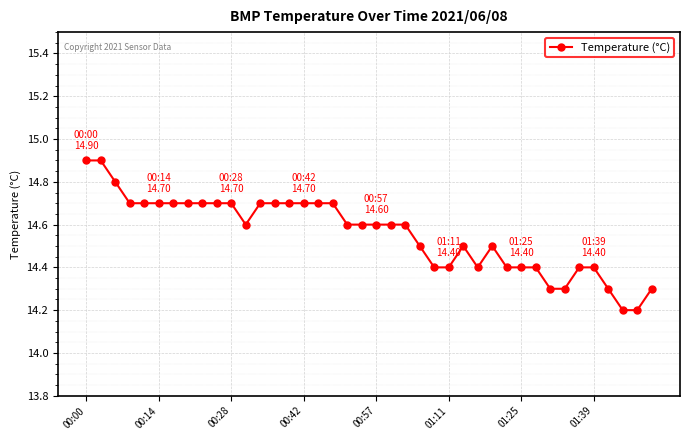

Does the chart have visible grid lines?

Yes